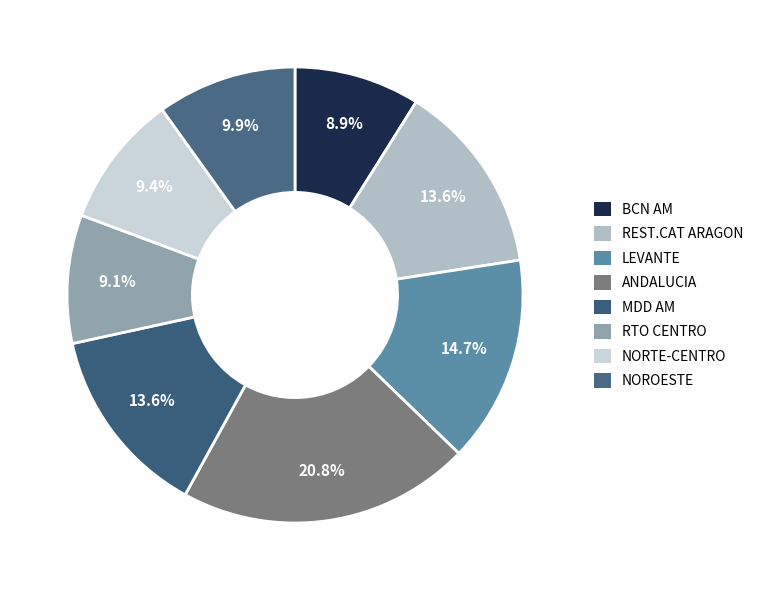

Is NOROESTE the majority of the pie?

No